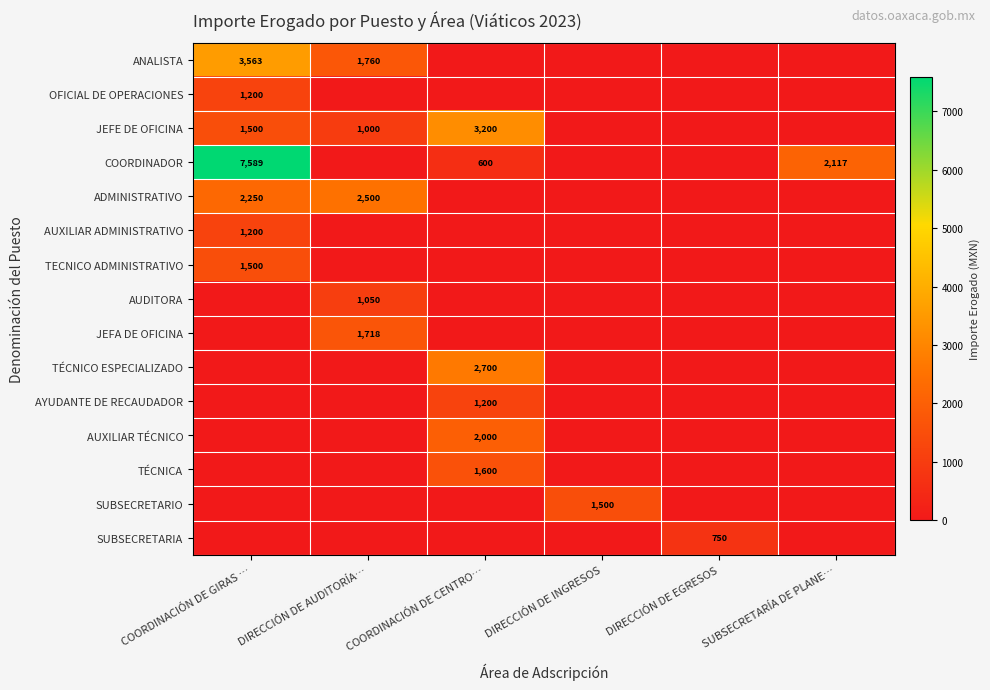

Is it true that JEFA DE OFICINA equals 1718 at DIRECCIÓN DE AUDITORÍA…?

True